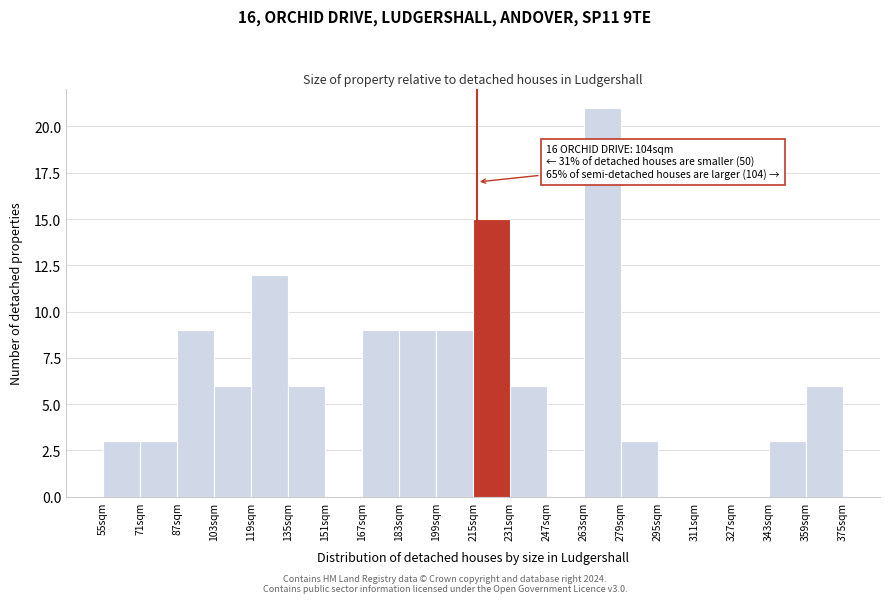

Which range on the x-axis has the tallest bar?

263 to 279